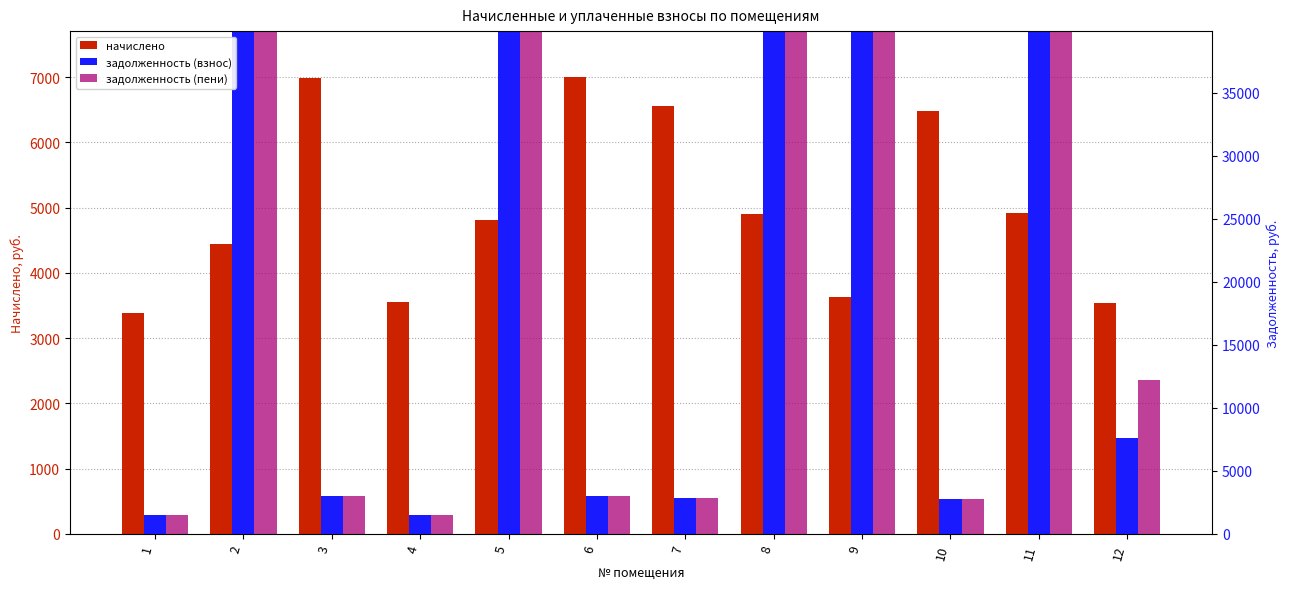

What is the value of the задолженность (пени) bar at the 7th from the left?

546.7